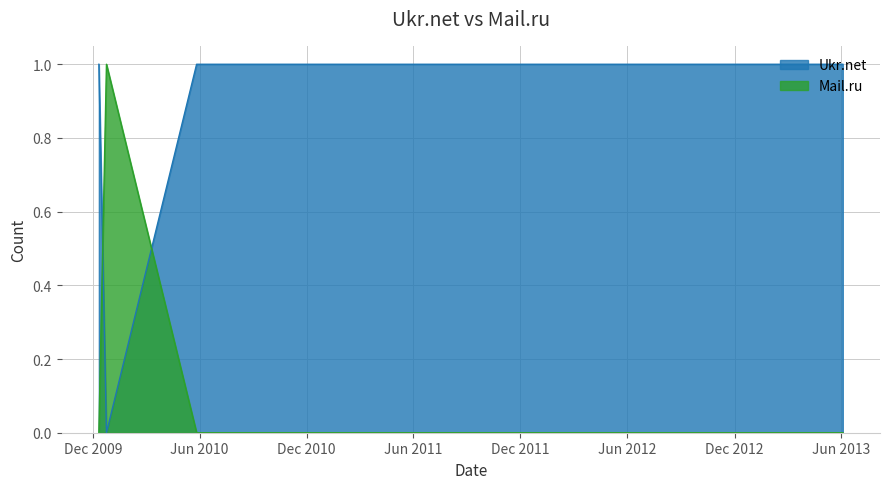

List the series in order of their peak value, lowest first.

Ukr.net, Mail.ru